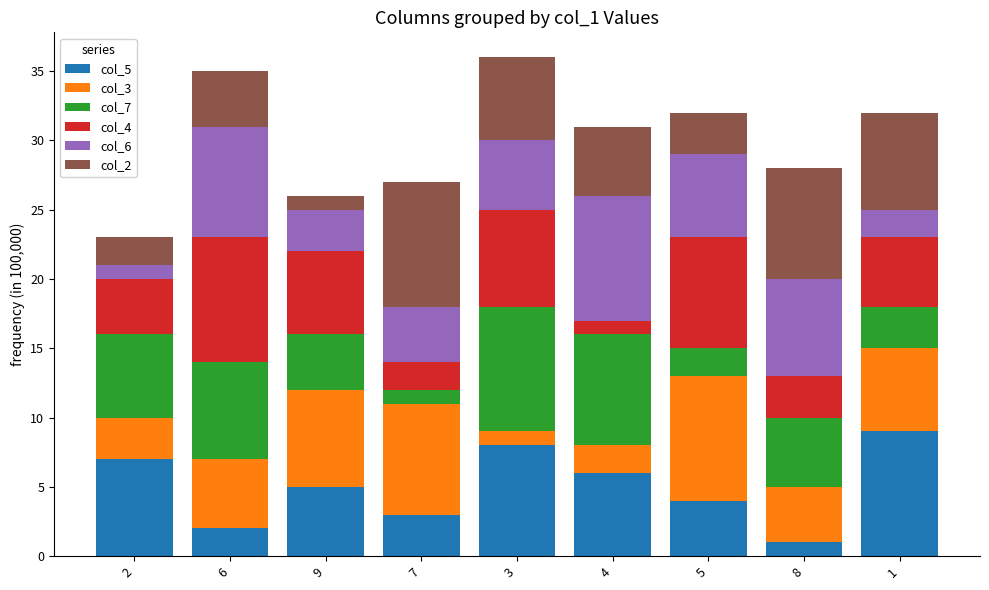

Count the number of data series in this chart.

6